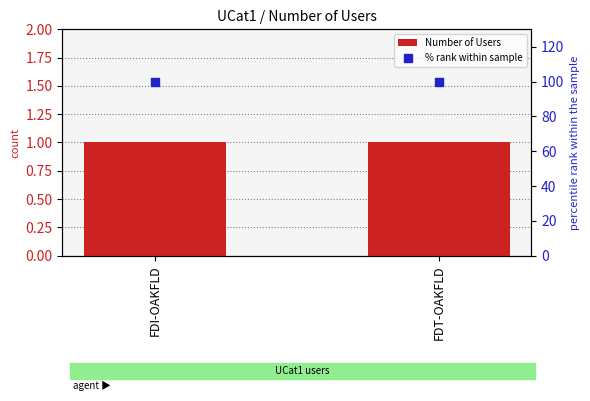

Is the value of % rank within sample at FDI-OAKFLD greater than the value of Number of Users at FDI-OAKFLD?

Yes